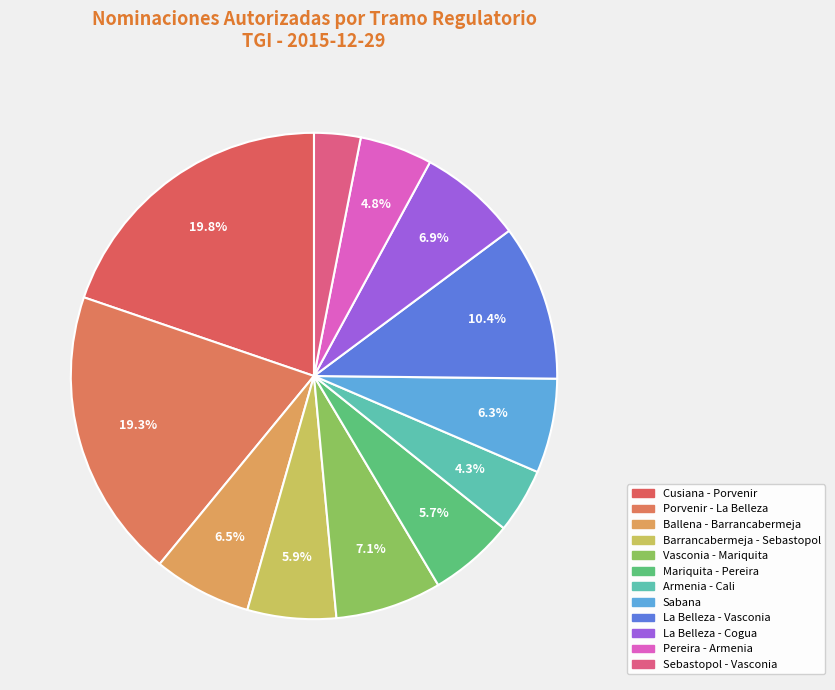

How many slices are in this pie chart?

12